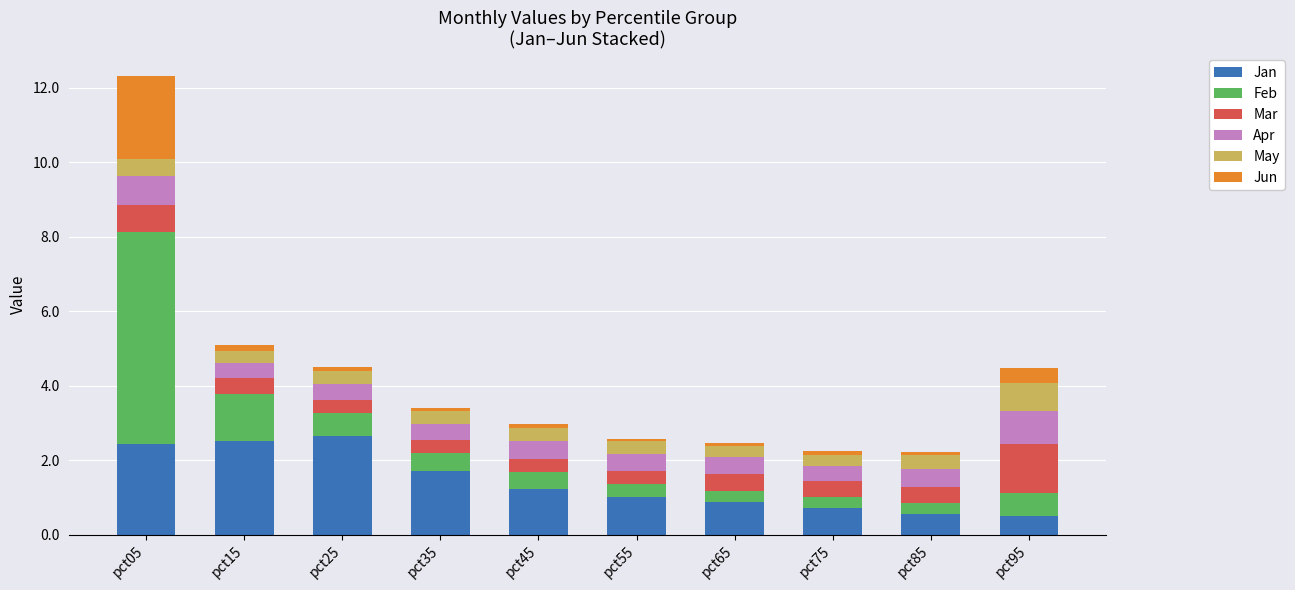

The Jan series shows 2.2 at pct45. True or false?

False